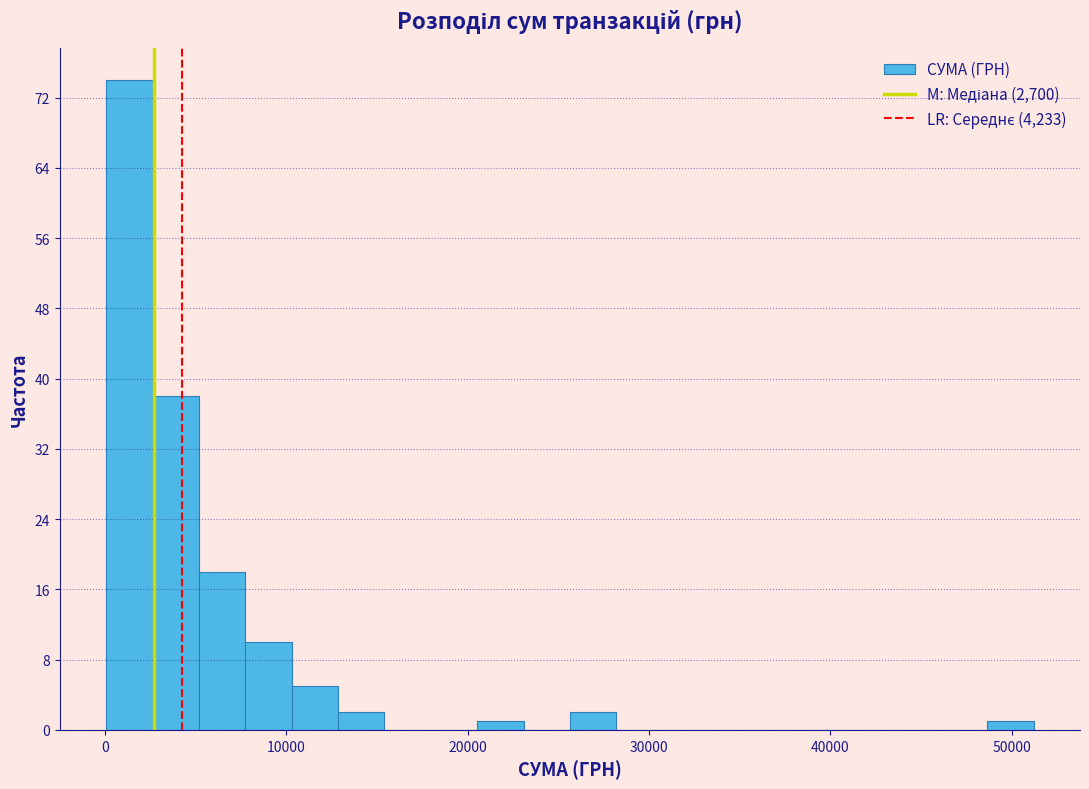

Around what value on the x-axis is the tallest bar? Give the approximate position of its centre, as read against the axis.

1000